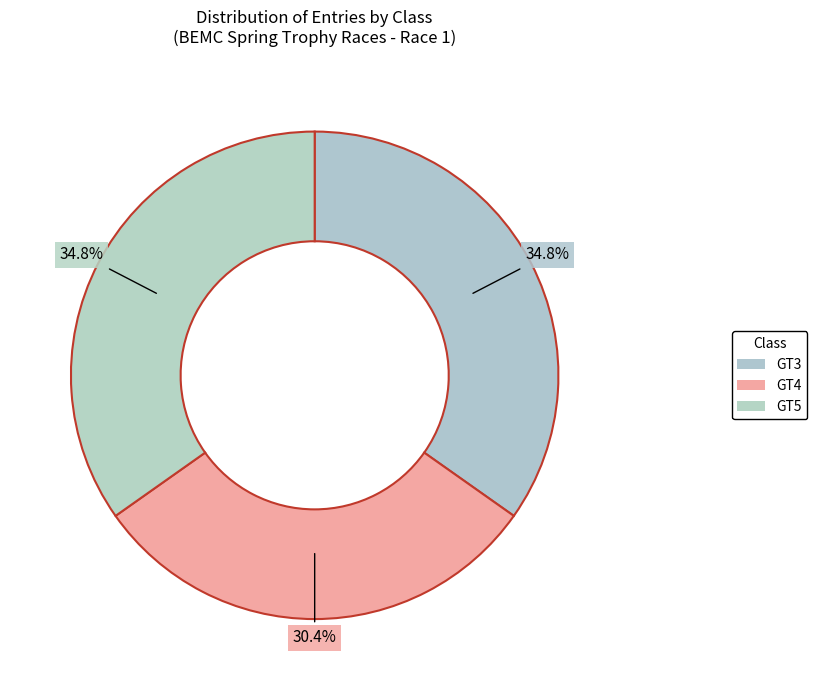

How many slices are in this pie chart?

3